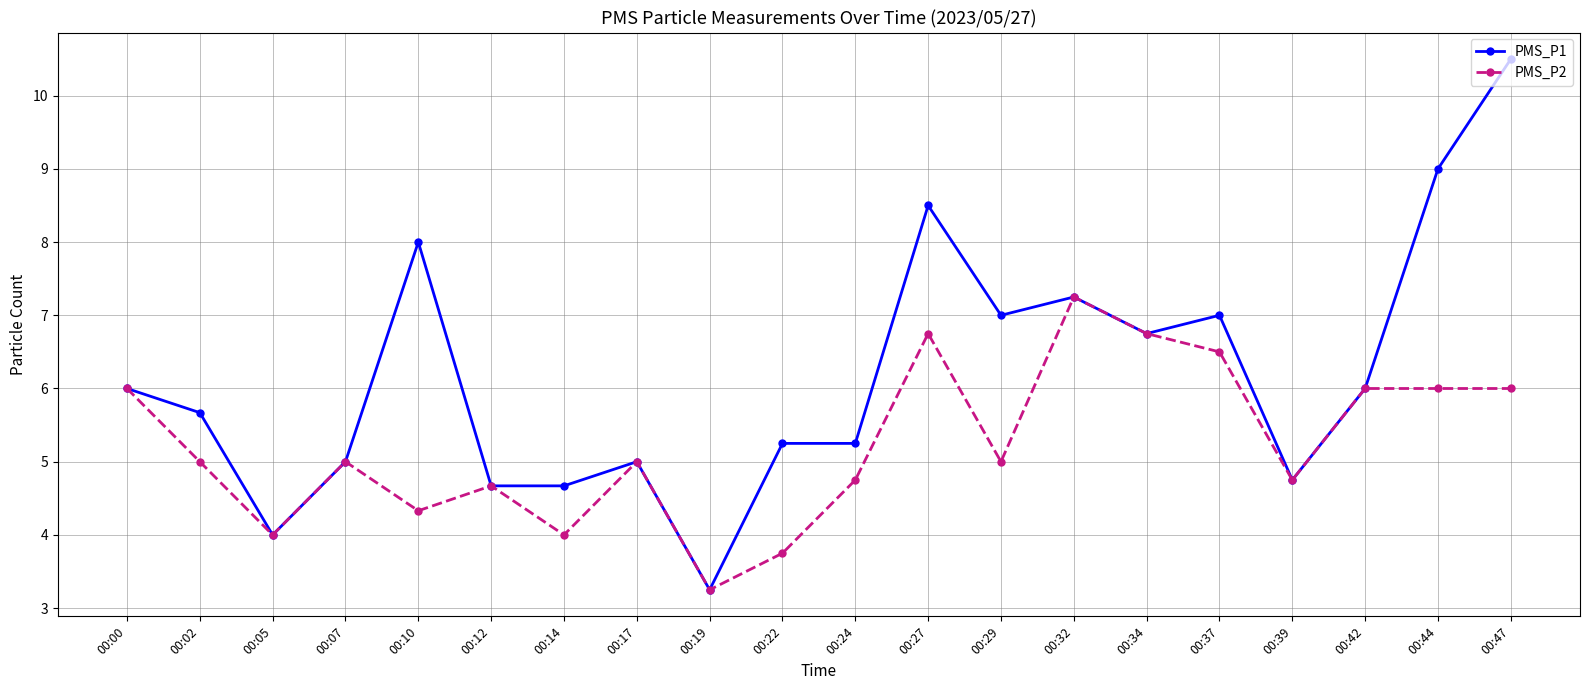

Rank the series by their maximum value, from highest to lowest.

PMS_P1, PMS_P2